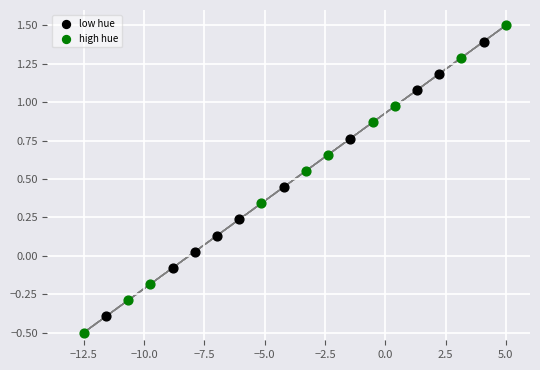

Which series reaches the maximum Y coordinate?

high hue